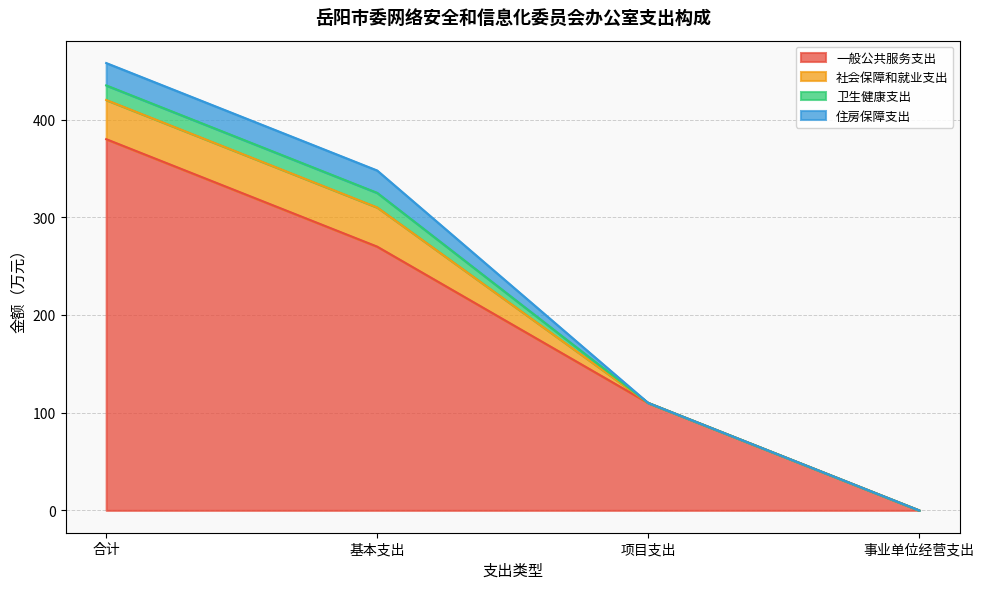

What is the average value of the 卫生健康支出 series?

7.5